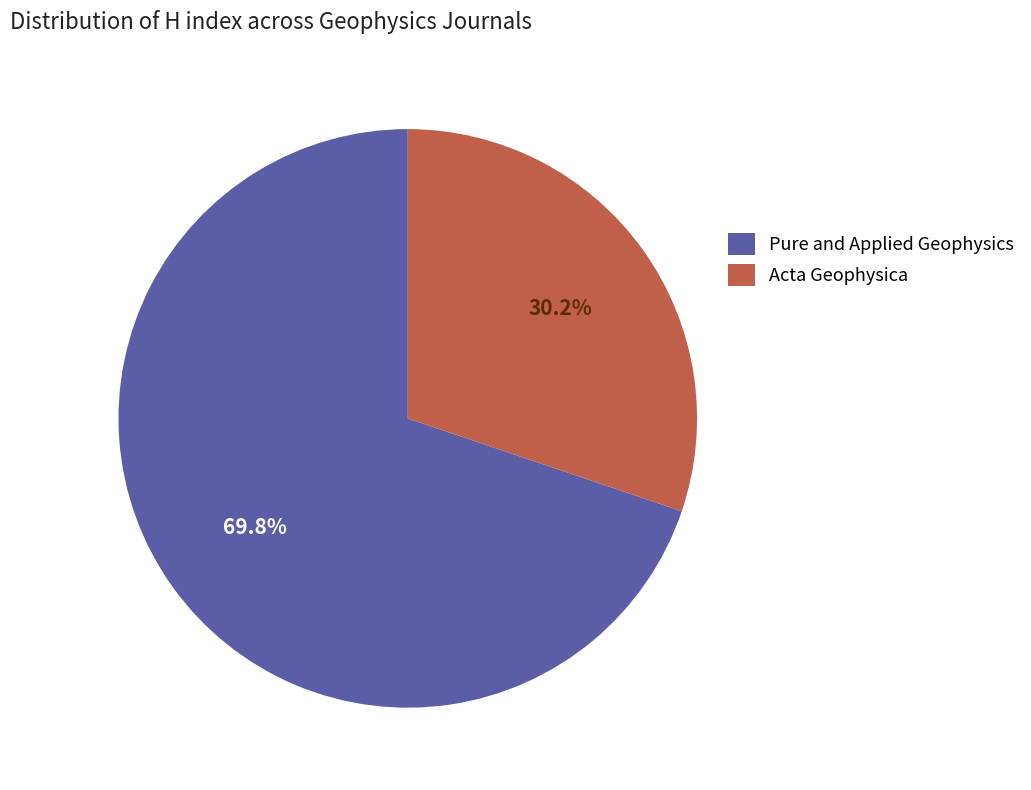

Which slice is the largest?

Pure and Applied Geophysics